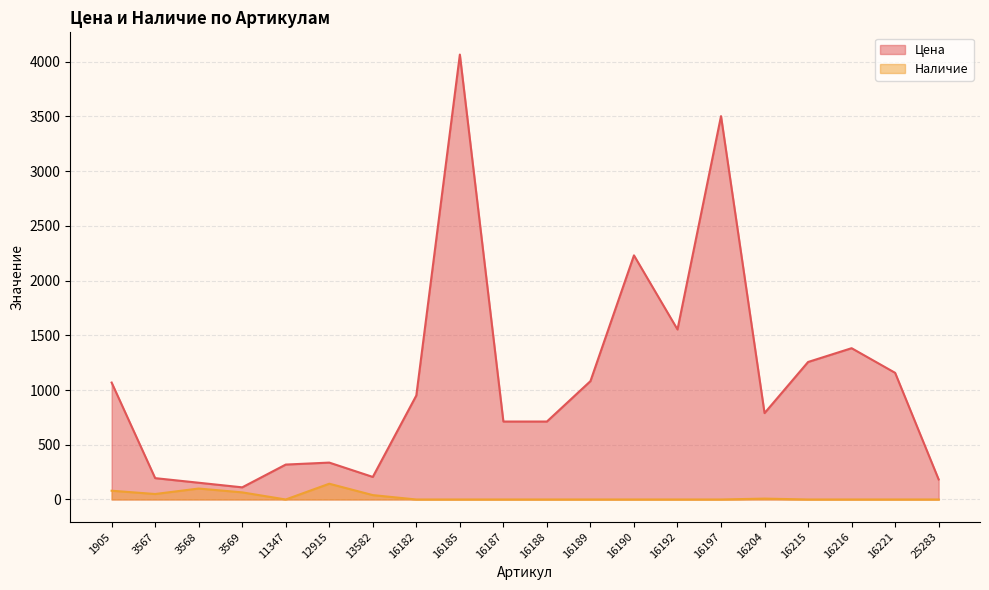

What is the difference between the Цена values at 16187 and 11347?

393